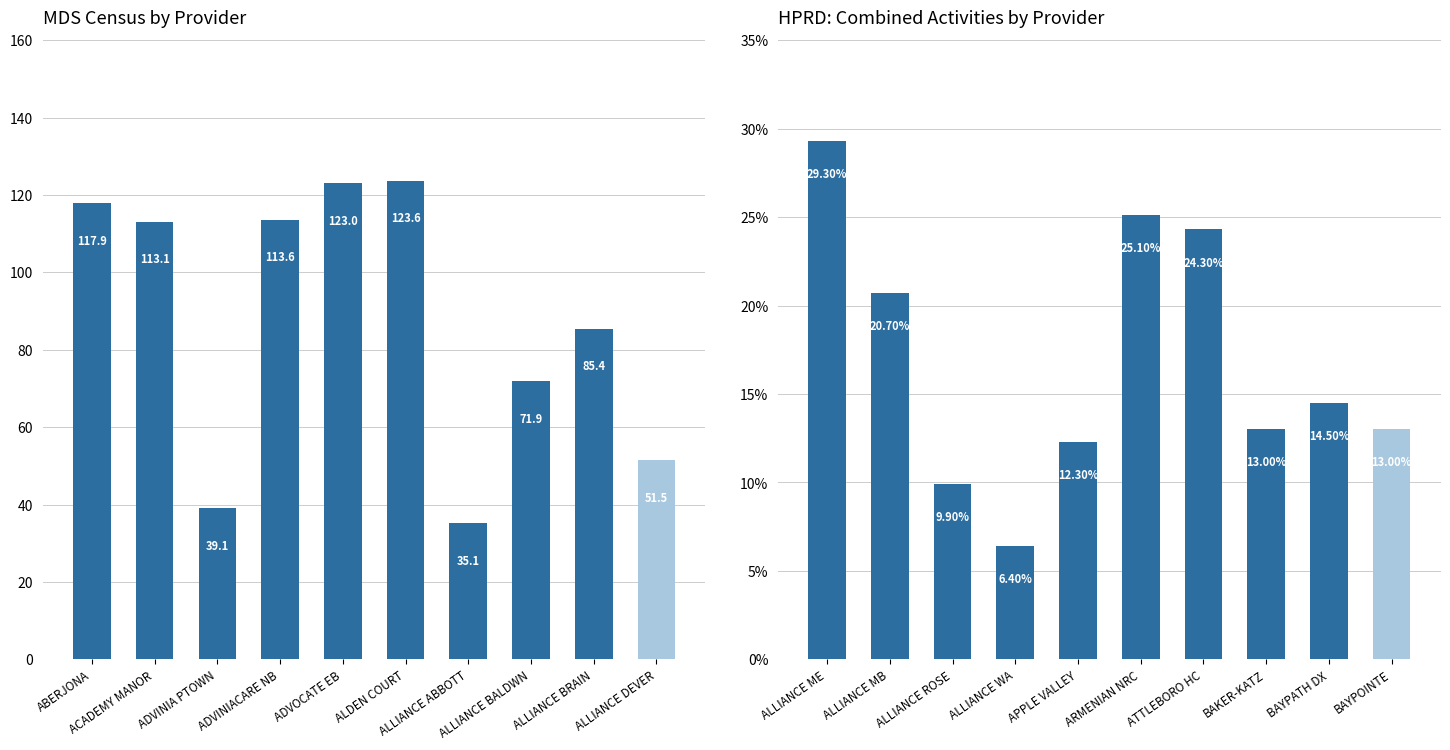

The value of MDS Census at ACADEMY MANOR is 113.1. True or false?

True